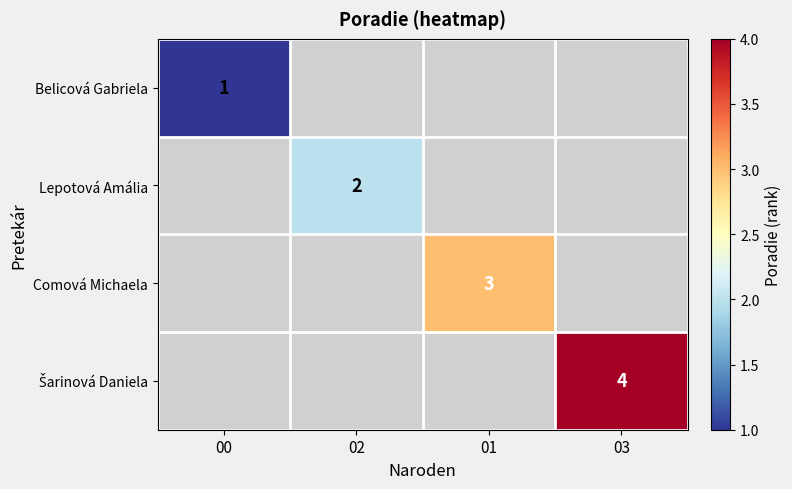

True or false: Comová Michaela has a value of 1 at 01.

False